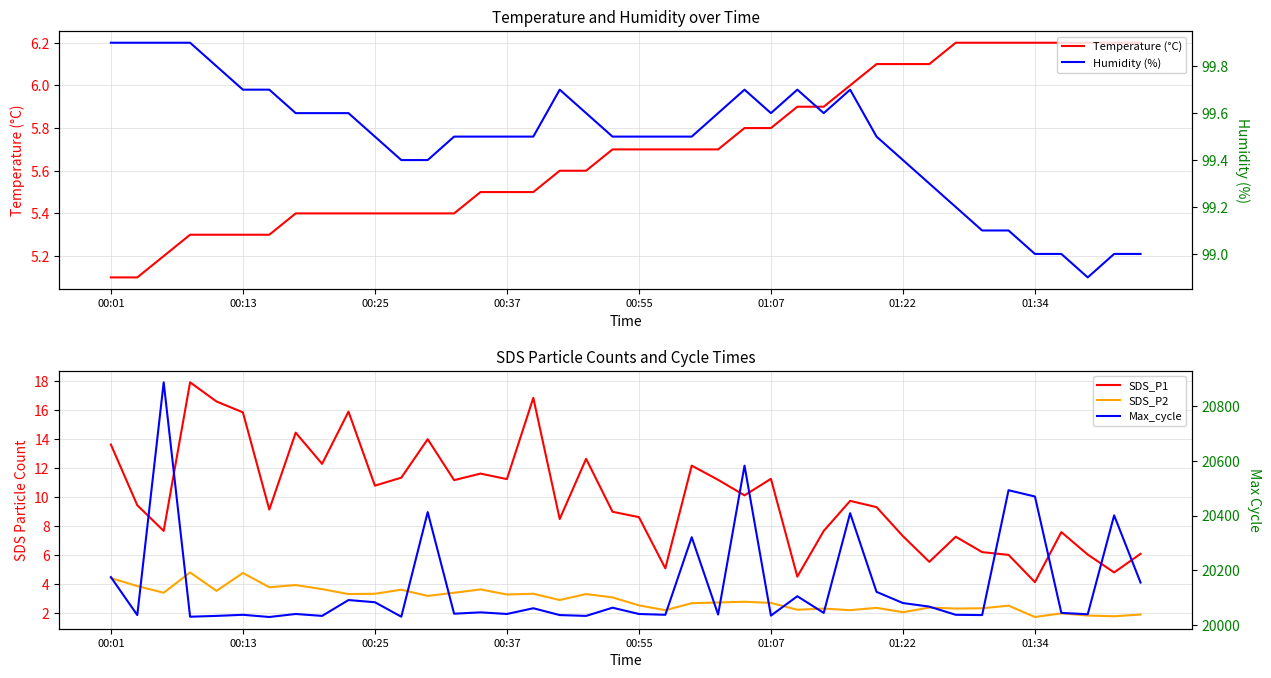

The value of Temperature (°C) at 00:13 is 5.3. True or false?

True